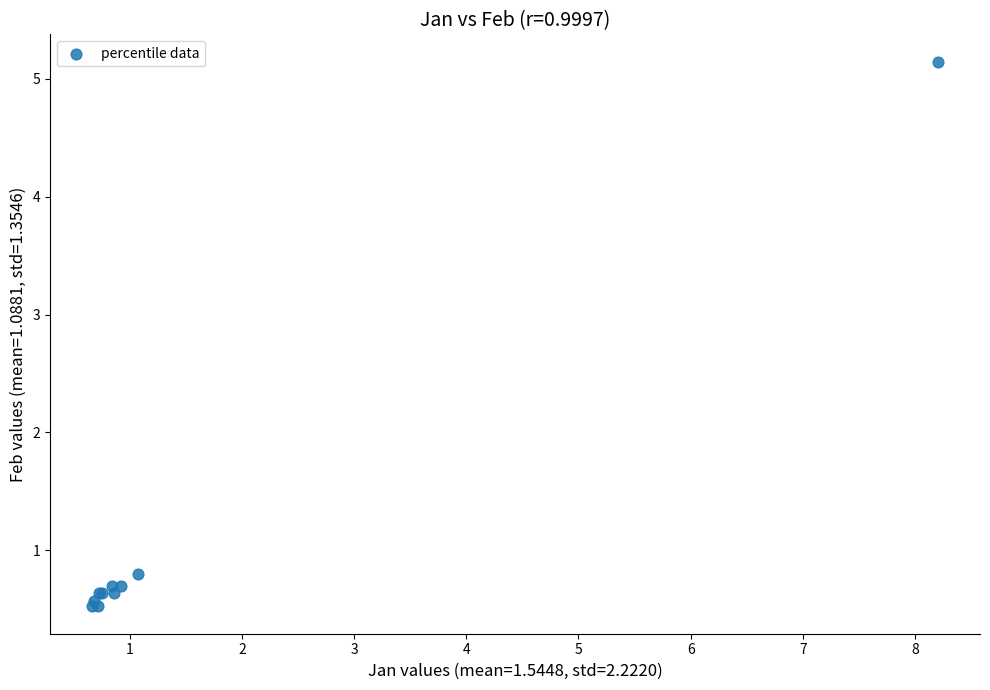

What Y value in the scatter plot is closest to 2?

0.8